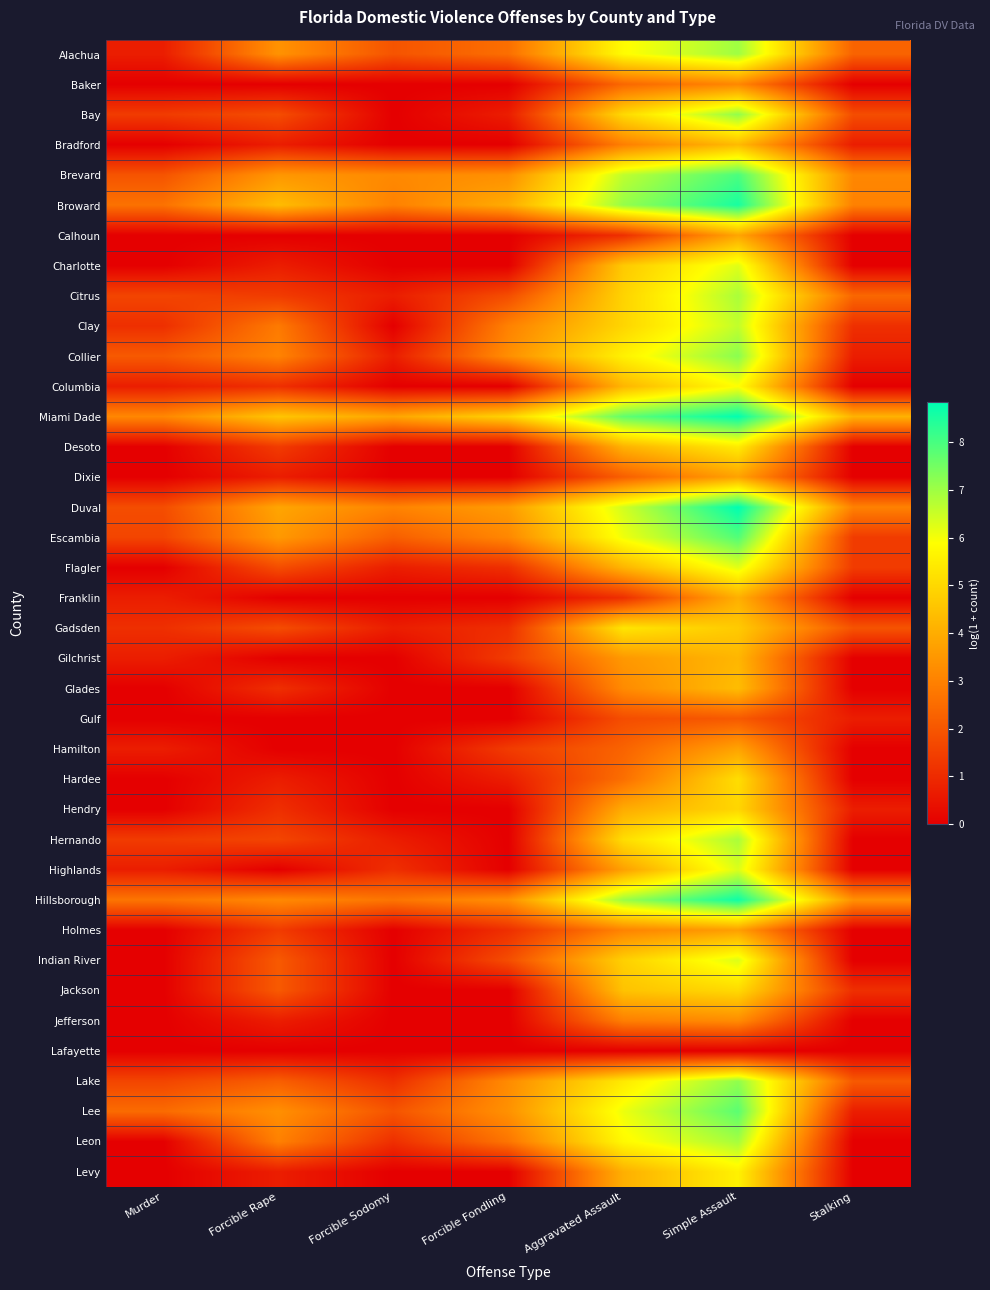

At Stalking, list the series in order from smallest to largest.

Baker, Calhoun, Charlotte, Columbia, Desoto, Dixie, Franklin, Gilchrist, Glades, Hamilton, Hardee, Hernando, Highlands, Holmes, Indian River, Jefferson, Lafayette, Leon, Levy, Bradford, Collier, Gulf, Hendry, Lee, Clay, Jackson, Escambia, Flagler, Bay, Gadsden, Lake, Alachua, Citrus, Broward, Duval, Brevard, Hillsborough, Miami Dade